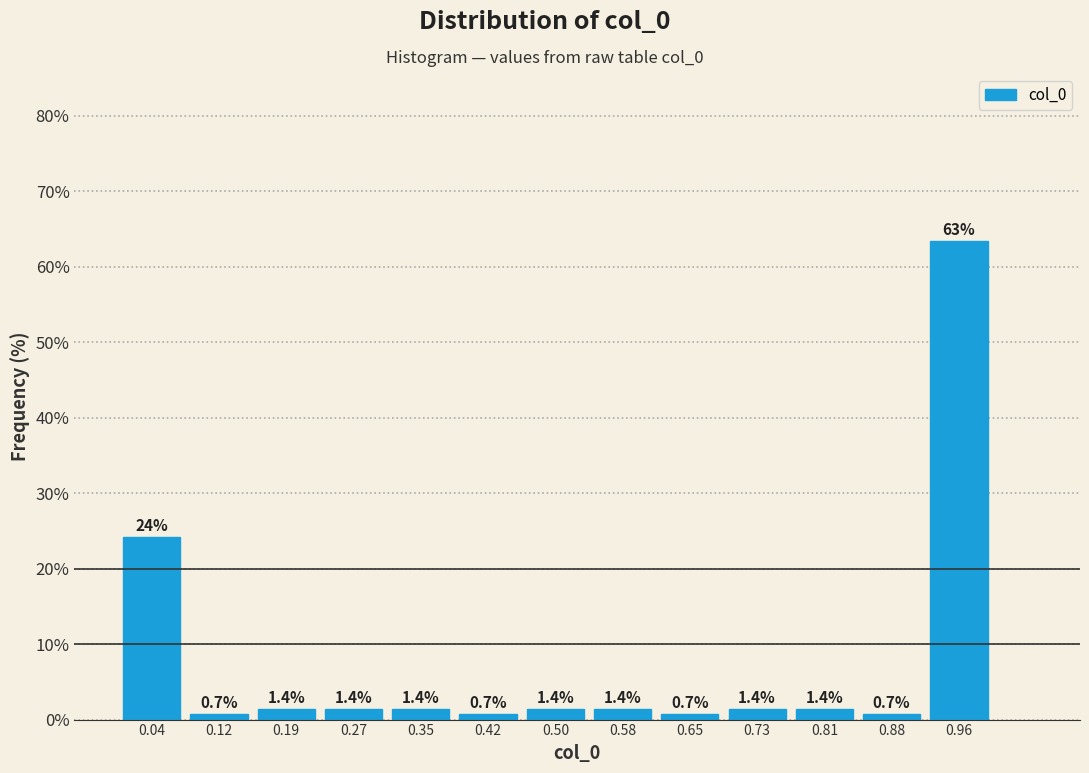

Over which range of the x-axis is the bar tallest?

0.92 to 1.00